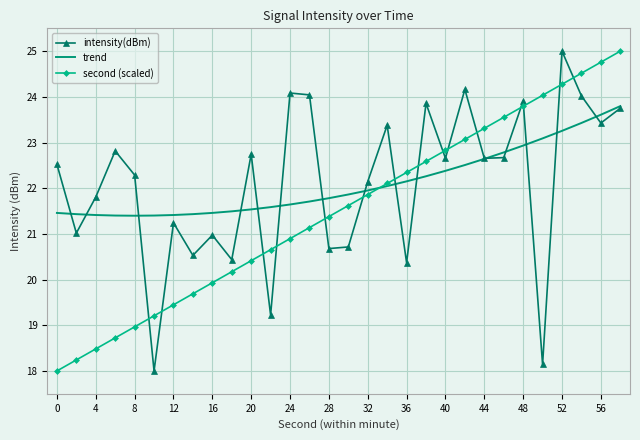

What is the maximum value shown in the chart?

25.0